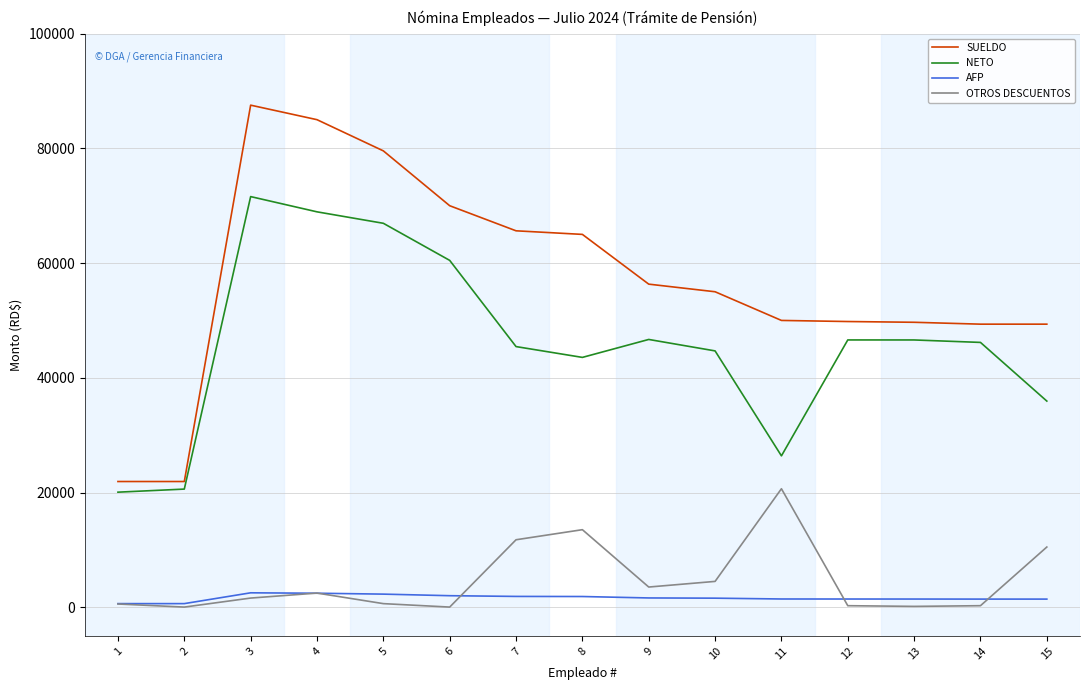

What is the sum of all NETO values?

690639.3